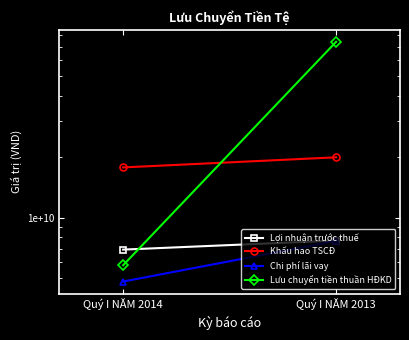

Which series has the largest range (max minus min)?

Lưu chuyển tiền thuần HĐKD